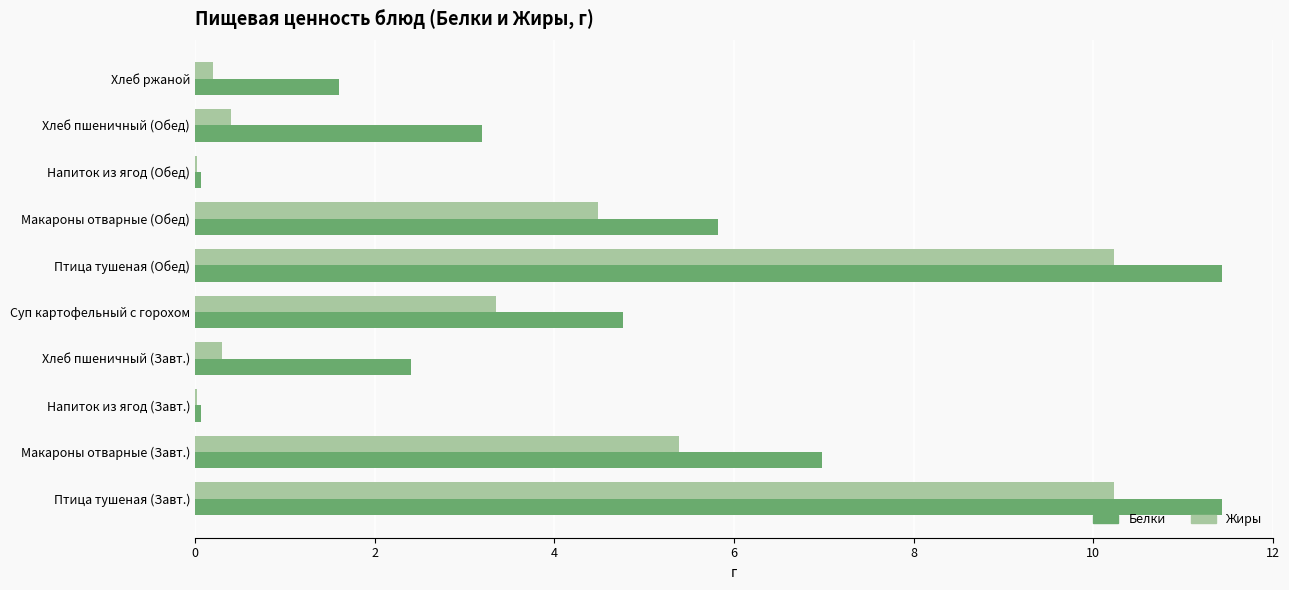

What is the sum of the Белки values at Макароны отварные (Завт.) and Птица тушеная (Обед)?

18.4